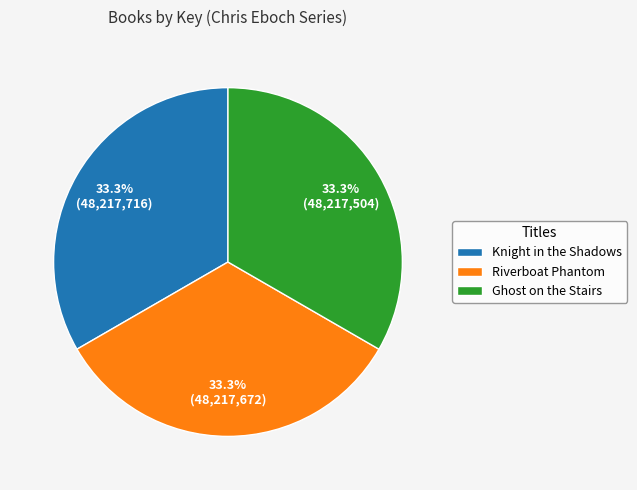

What percentage is the Riverboat Phantom slice, to the nearest percent?

33%